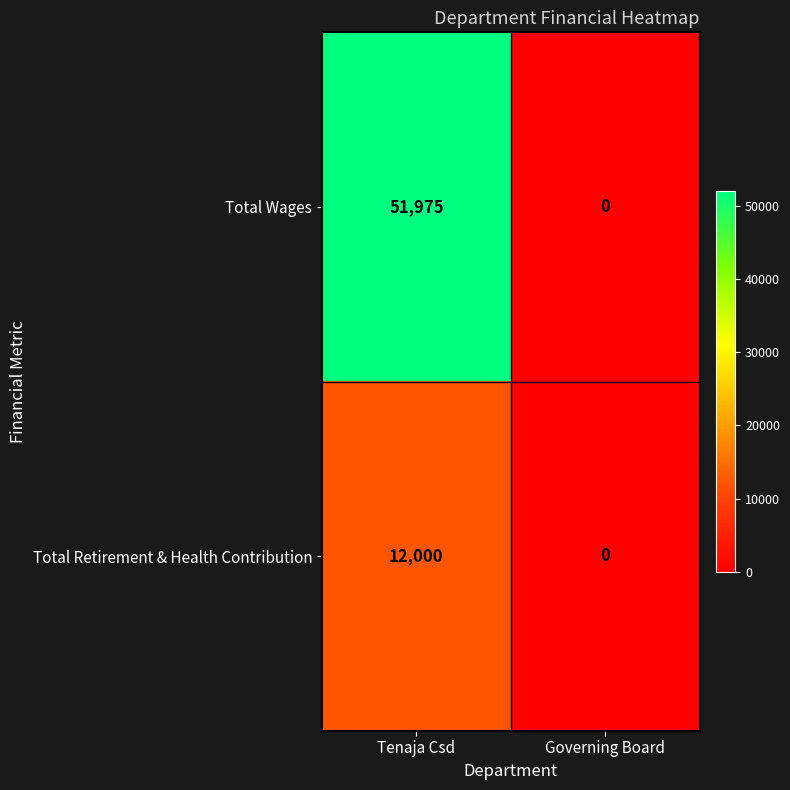

What is the difference between the Total Wages values at Governing Board and Tenaja Csd?

51975